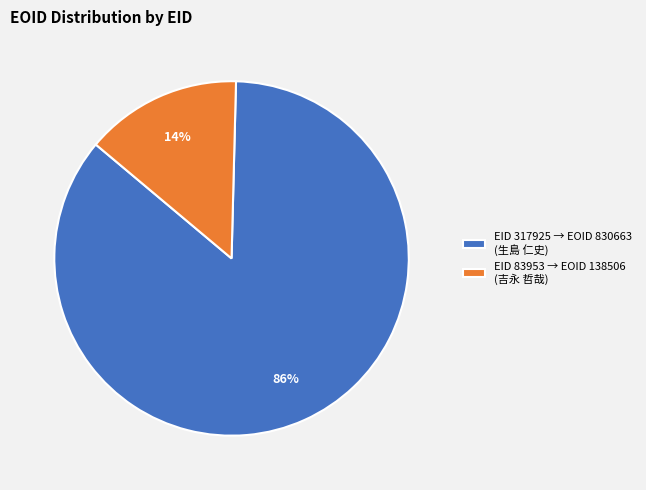

Count the number of slices in the pie.

2